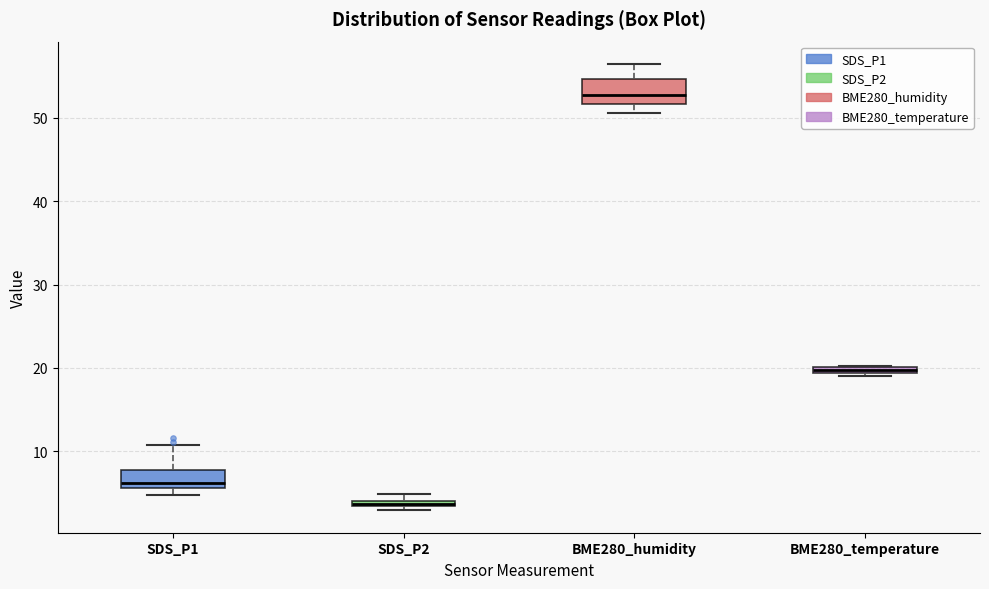

Which box's median line is the highest?

BME280_humidity